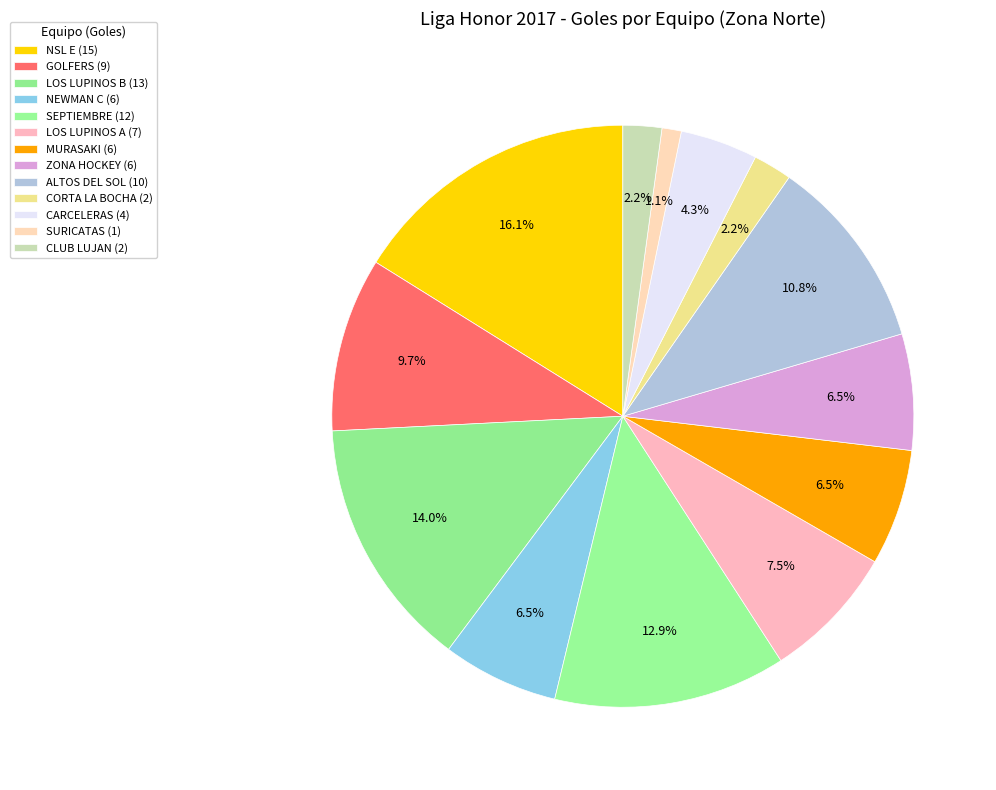

To the nearest percent, what is the difference between the CARCELERAS and LOS LUPINOS A slice percentages?

3%